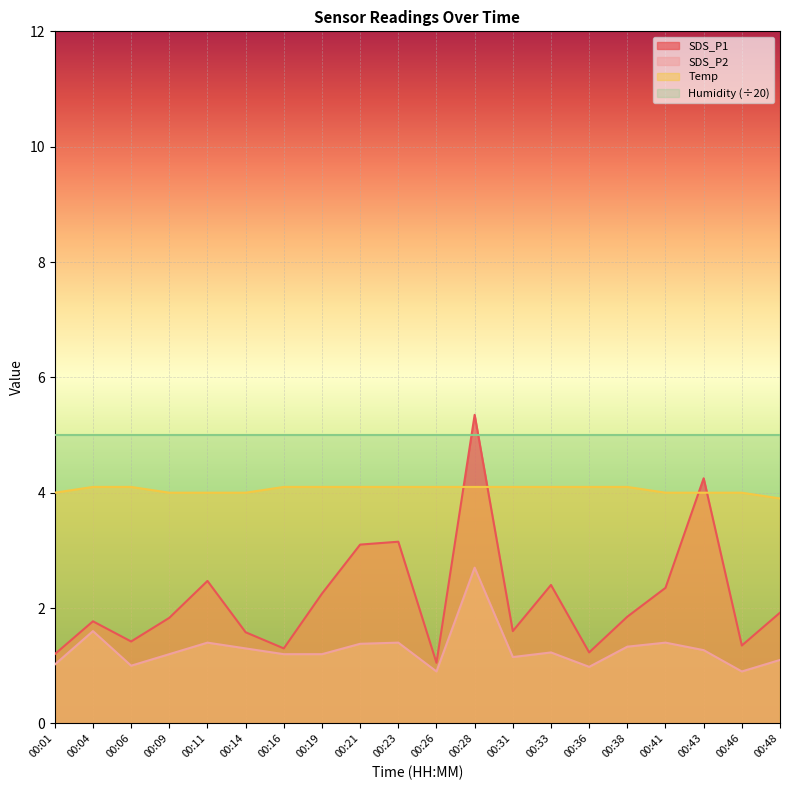

How many interior local valleys does the SDS_P1 series have?

6